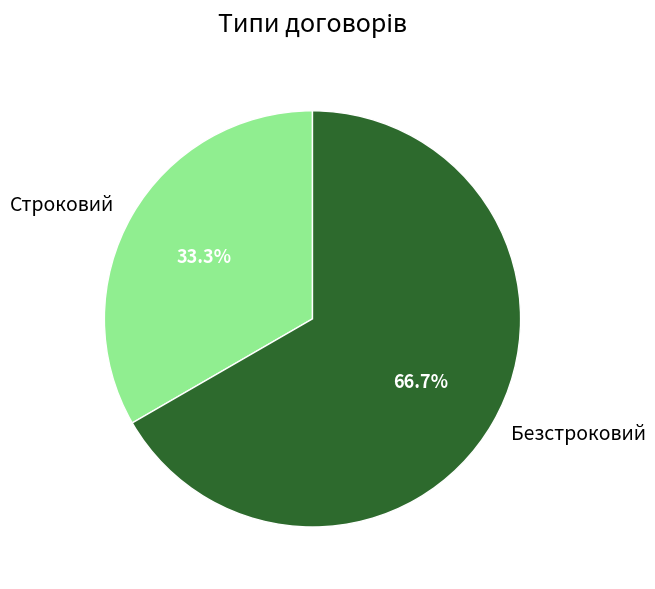

To the nearest percent, what portion does Безстроковий represent?

67%